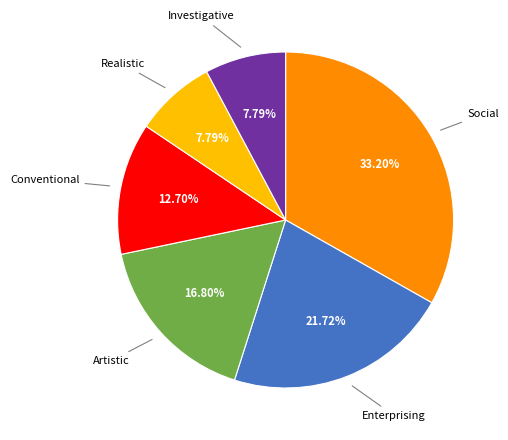

Count the number of slices in the pie.

6